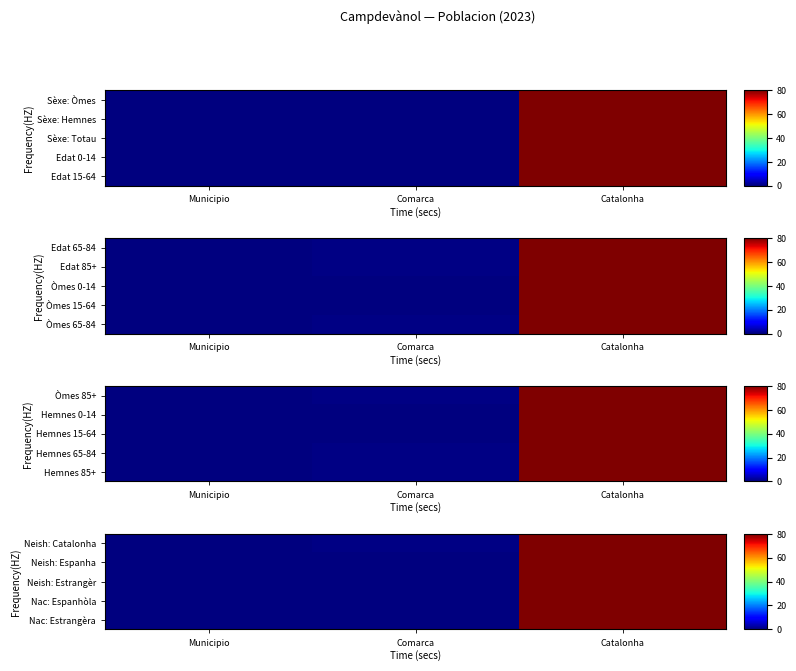

List the labels in order of Neish: Estrangèr value, largest first.

Catalonha, Comarca, Municipio